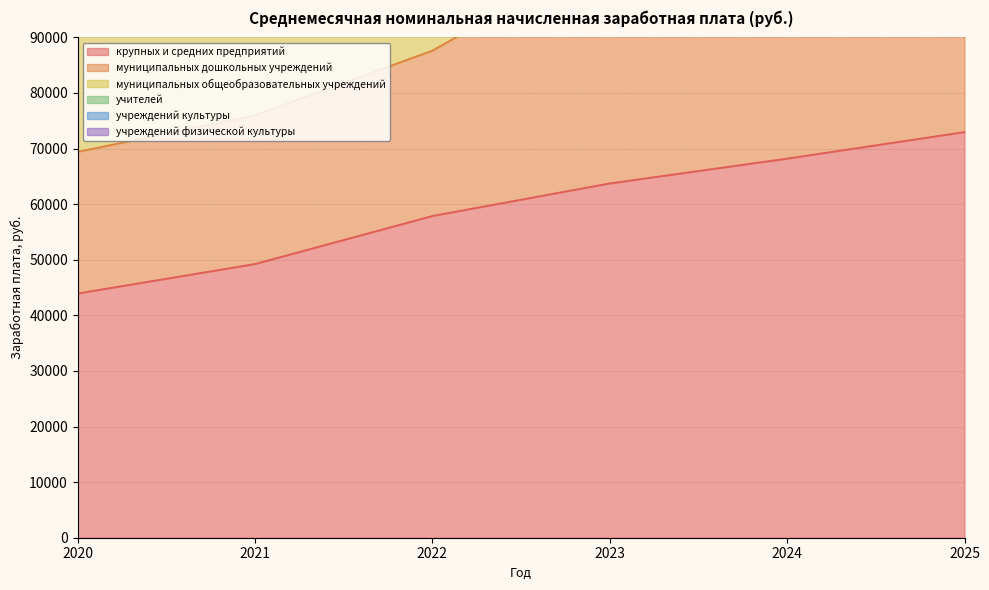

True or false: муниципальных дошкольных учреждений and крупных и средних предприятий intersect in this chart.

False